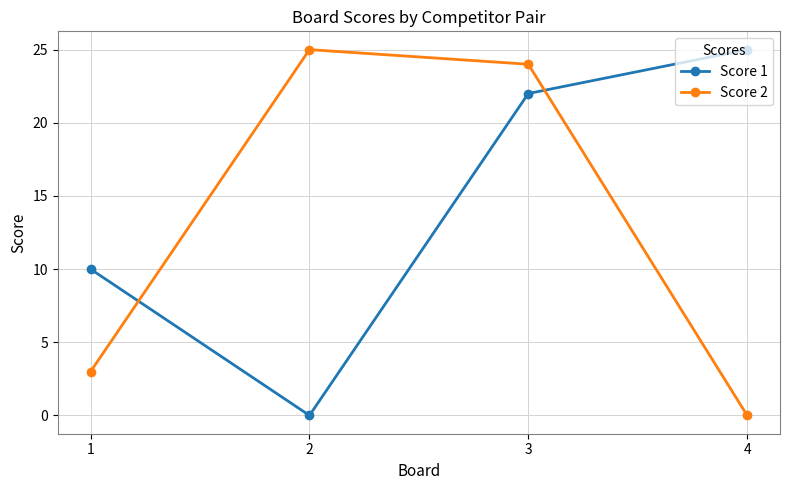

How many data points in Score 2 are less than 24?

2